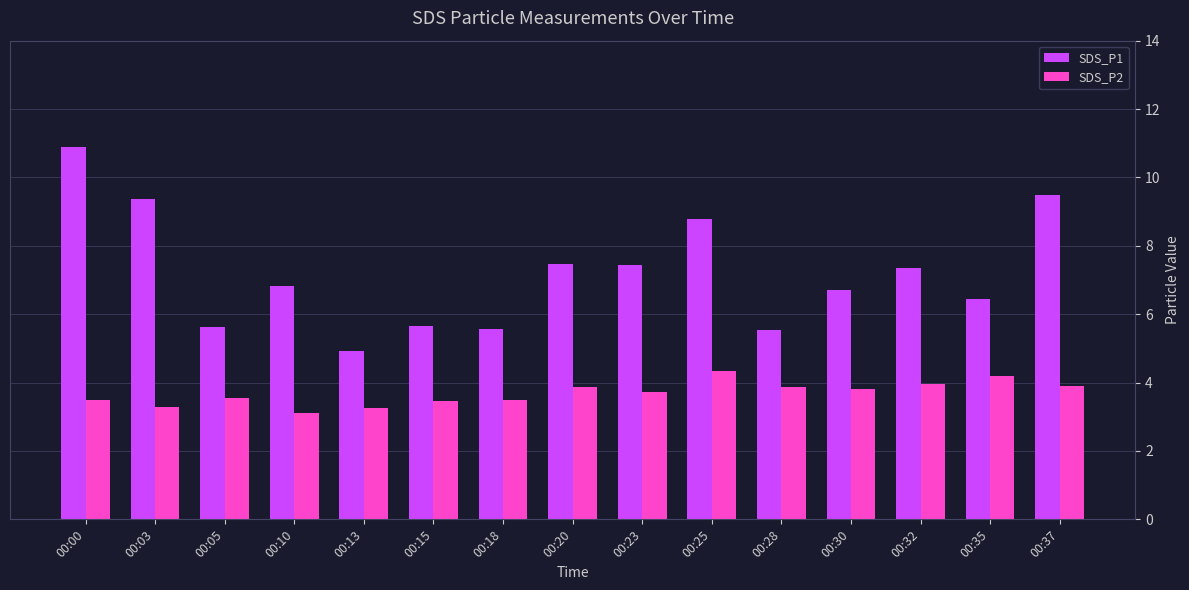

What is the average value of the SDS_P1 series?

7.2